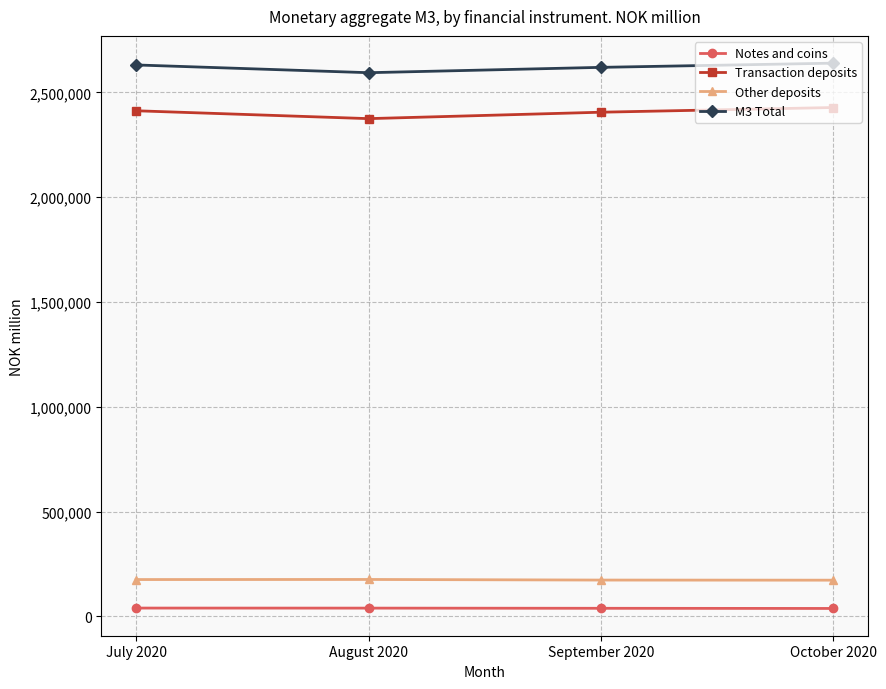

What position from the left is July 2020?

1